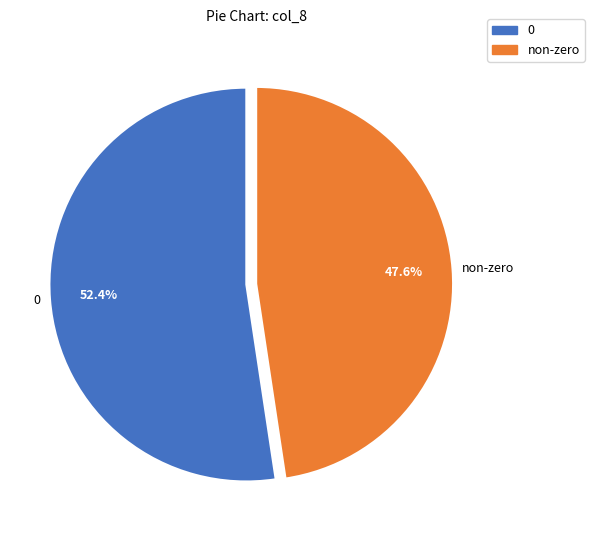

Does non-zero account for over 50% of the chart?

No